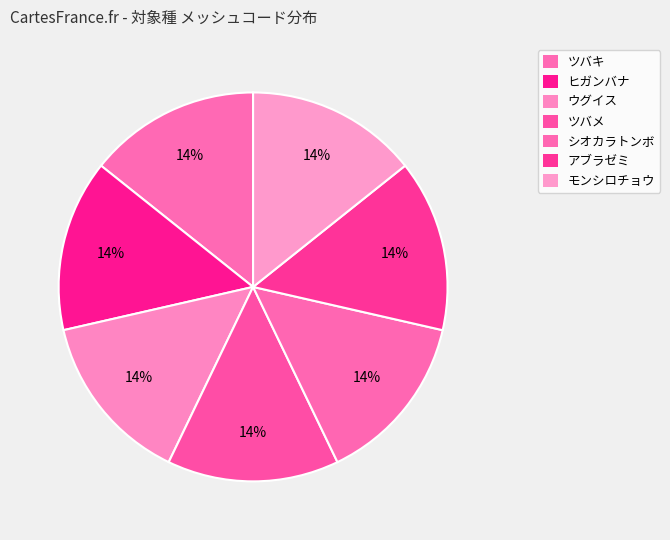

How many slices are in this pie chart?

7